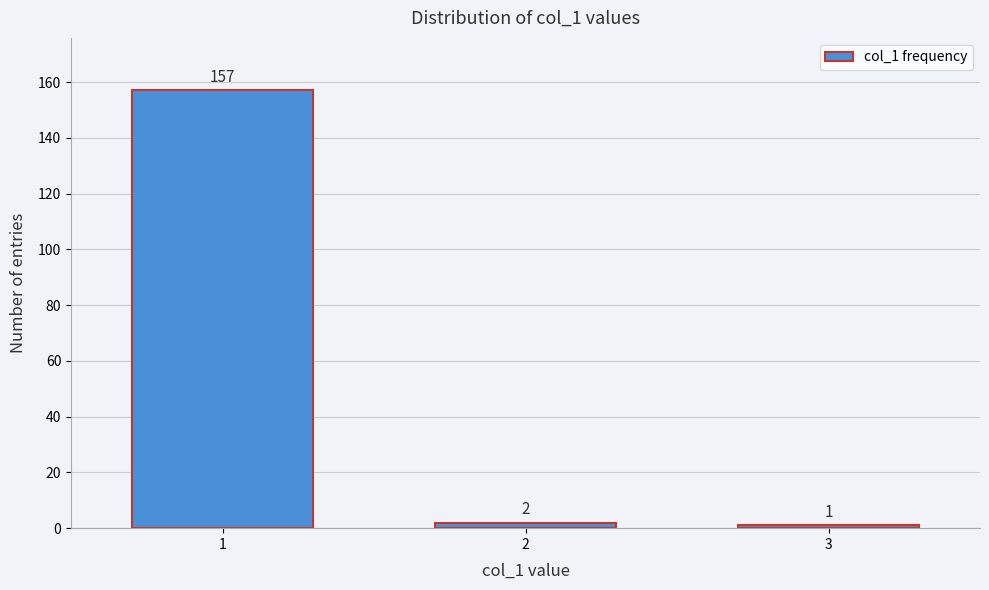

Reading left to right, transcribe all the data shown in this chart.

1=157	2=2	3=1